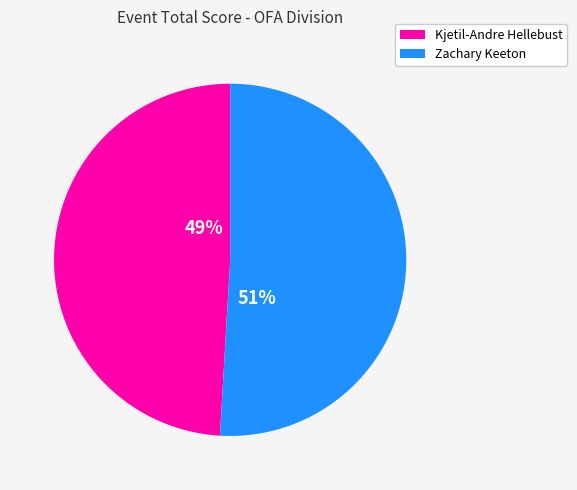

The Zachary Keeton slice represents 64% of the pie. True or false?

False